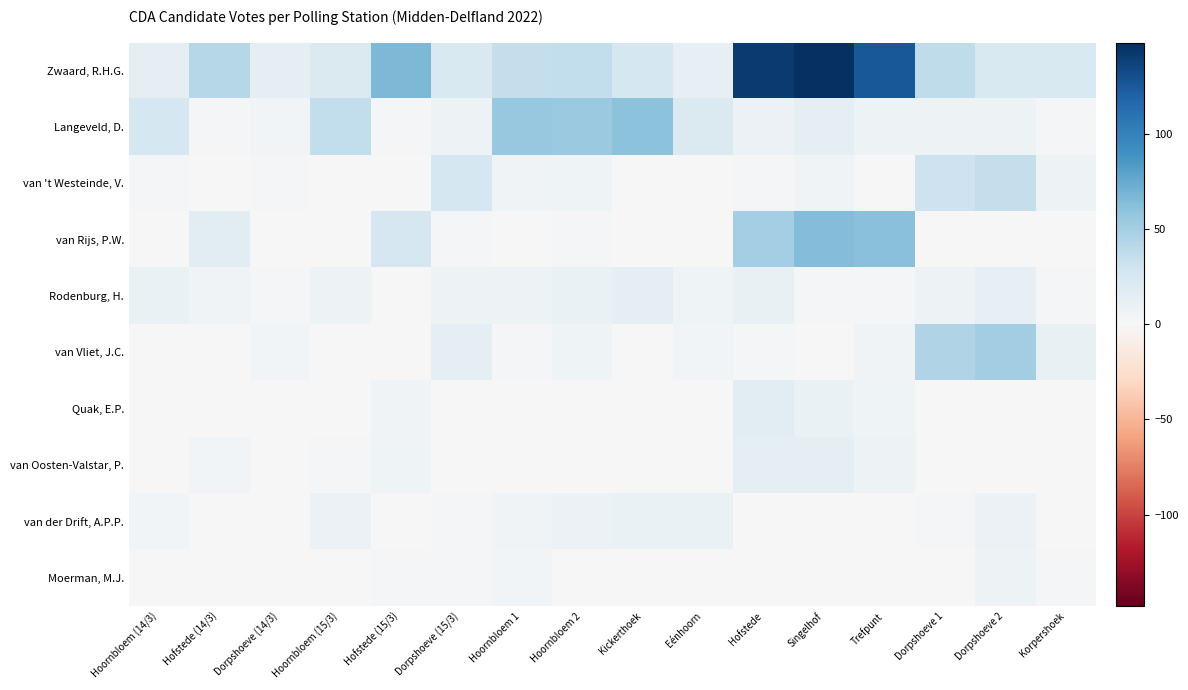

Between Kickerthoek and Hofstede (15/3), which is larger?

Hofstede (15/3)